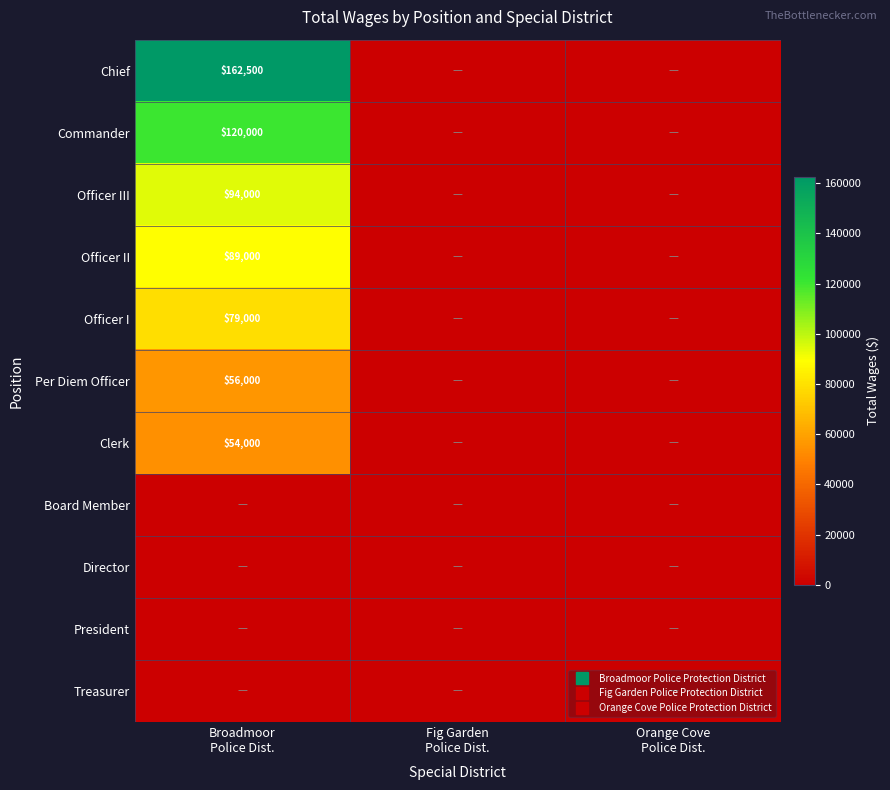

Count the number of data series in this chart.

11